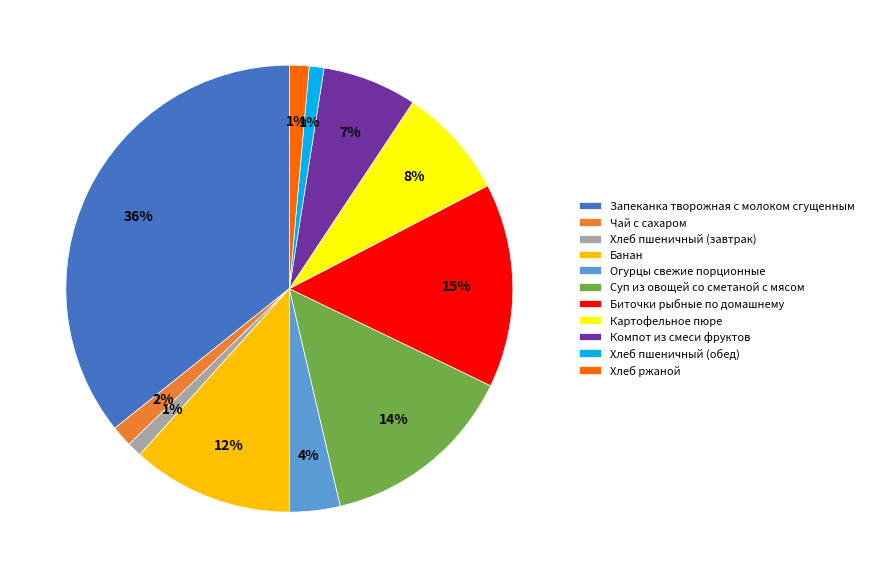

How many slices are in this pie chart?

11